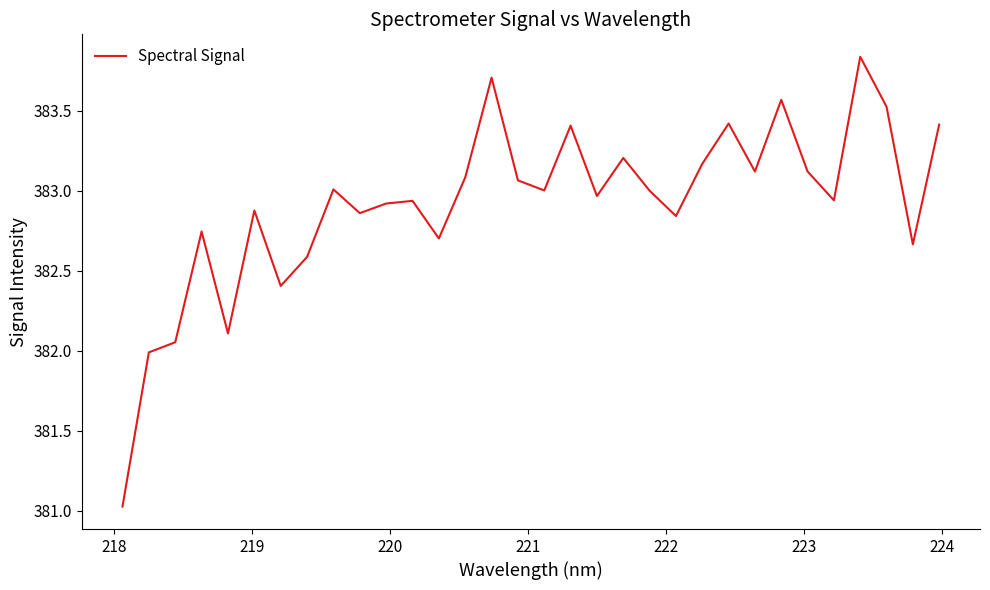

What is the difference between the maximum and minimum values?

2.8